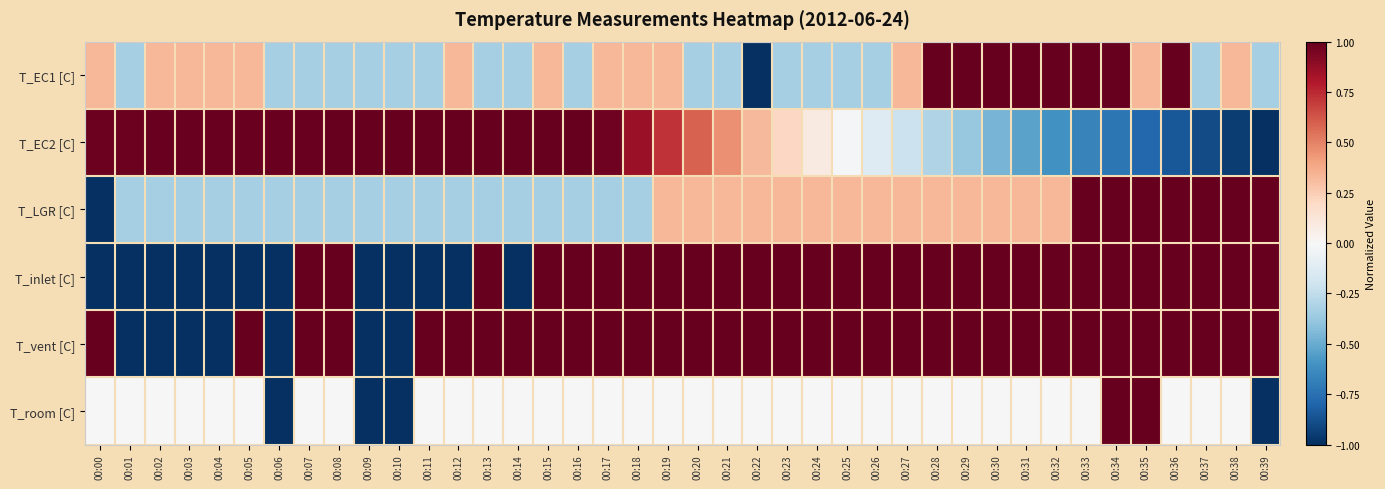

Reading left to right, what are all the values shown in this chart?

T_EC1 [C]: 00:00=0.3	00:01=-0.3	00:02=0.3	00:03=0.3	00:04=0.3	00:05=0.3	00:06=-0.3	00:07=-0.3	00:08=-0.3	00:09=-0.3	00:10=-0.3	00:11=-0.3	00:12=0.3	00:13=-0.3	00:14=-0.3	00:15=0.3	00:16=-0.3	00:17=0.3	00:18=0.3	00:19=0.3	00:20=-0.3	00:21=-0.3	00:22=-1.0	00:23=-0.3	00:24=-0.3	00:25=-0.3	00:26=-0.3	00:27=0.3	00:28=1.0	00:29=1.0	00:30=1.0	00:31=1.0	00:32=1.0	00:33=1.0	00:34=1.0	00:35=0.3	00:36=1.0	00:37=-0.3	00:38=0.3	00:39=-0.3
T_EC2 [C]: 00:00=1.0	00:01=1.0	00:02=1.0	00:03=1.0	00:04=1.0	00:05=1.0	00:06=1.0	00:07=1.0	00:08=1.0	00:09=1.0	00:10=1.0	00:11=1.0	00:12=1.0	00:13=1.0	00:14=1.0	00:15=1.0	00:16=1.0	00:17=1.0	00:18=0.9	00:19=0.7	00:20=0.6	00:21=0.5	00:22=0.3	00:23=0.2	00:24=0.1	00:25=-0.0	00:26=-0.1	00:27=-0.2	00:28=-0.3	00:29=-0.4	00:30=-0.5	00:31=-0.5	00:32=-0.6	00:33=-0.7	00:34=-0.7	00:35=-0.8	00:36=-0.8	00:37=-0.9	00:38=-0.9	00:39=-1.0
T_LGR [C]: 00:00=-1.0	00:01=-0.3	00:02=-0.3	00:03=-0.3	00:04=-0.3	00:05=-0.3	00:06=-0.3	00:07=-0.3	00:08=-0.3	00:09=-0.3	00:10=-0.3	00:11=-0.3	00:12=-0.3	00:13=-0.3	00:14=-0.3	00:15=-0.3	00:16=-0.3	00:17=-0.3	00:18=-0.3	00:19=0.3	00:20=0.3	00:21=0.3	00:22=0.3	00:23=0.3	00:24=0.3	00:25=0.3	00:26=0.3	00:27=0.3	00:28=0.3	00:29=0.3	00:30=0.3	00:31=0.3	00:32=0.3	00:33=1.0	00:34=1.0	00:35=1.0	00:36=1.0	00:37=1.0	00:38=1.0	00:39=1.0
T_inlet [C]: 00:00=-1.0	00:01=-1.0	00:02=-1.0	00:03=-1.0	00:04=-1.0	00:05=-1.0	00:06=-1.0	00:07=1.0	00:08=1.0	00:09=-1.0	00:10=-1.0	00:11=-1.0	00:12=-1.0	00:13=1.0	00:14=-1.0	00:15=1.0	00:16=1.0	00:17=1.0	00:18=1.0	00:19=1.0	00:20=1.0	00:21=1.0	00:22=1.0	00:23=1.0	00:24=1.0	00:25=1.0	00:26=1.0	00:27=1.0	00:28=1.0	00:29=1.0	00:30=1.0	00:31=1.0	00:32=1.0	00:33=1.0	00:34=1.0	00:35=1.0	00:36=1.0	00:37=1.0	00:38=1.0	00:39=1.0
T_vent [C]: 00:00=1.0	00:01=-1.0	00:02=-1.0	00:03=-1.0	00:04=-1.0	00:05=1.0	00:06=-1.0	00:07=1.0	00:08=1.0	00:09=-1.0	00:10=-1.0	00:11=1.0	00:12=1.0	00:13=1.0	00:14=1.0	00:15=1.0	00:16=1.0	00:17=1.0	00:18=1.0	00:19=1.0	00:20=1.0	00:21=1.0	00:22=1.0	00:23=1.0	00:24=1.0	00:25=1.0	00:26=1.0	00:27=1.0	00:28=1.0	00:29=1.0	00:30=1.0	00:31=1.0	00:32=1.0	00:33=1.0	00:34=1.0	00:35=1.0	00:36=1.0	00:37=1.0	00:38=1.0	00:39=1.0
T_room [C]: 00:00=0.0	00:01=0.0	00:02=0.0	00:03=0.0	00:04=0.0	00:05=0.0	00:06=-1.0	00:07=0.0	00:08=0.0	00:09=-1.0	00:10=-1.0	00:11=0.0	00:12=0.0	00:13=0.0	00:14=0.0	00:15=0.0	00:16=0.0	00:17=0.0	00:18=0.0	00:19=0.0	00:20=0.0	00:21=0.0	00:22=0.0	00:23=0.0	00:24=0.0	00:25=0.0	00:26=0.0	00:27=0.0	00:28=0.0	00:29=0.0	00:30=0.0	00:31=0.0	00:32=0.0	00:33=0.0	00:34=1.0	00:35=1.0	00:36=0.0	00:37=0.0	00:38=0.0	00:39=-1.0